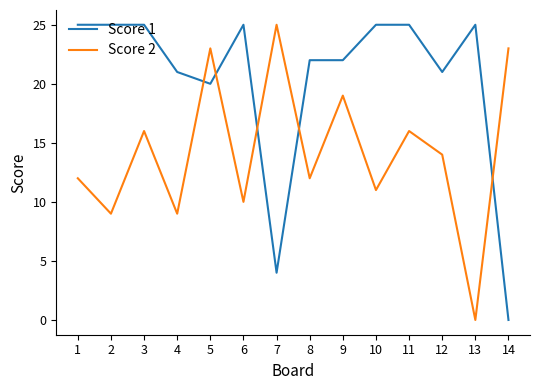

What are all the series names shown in the legend?

Score 1, Score 2